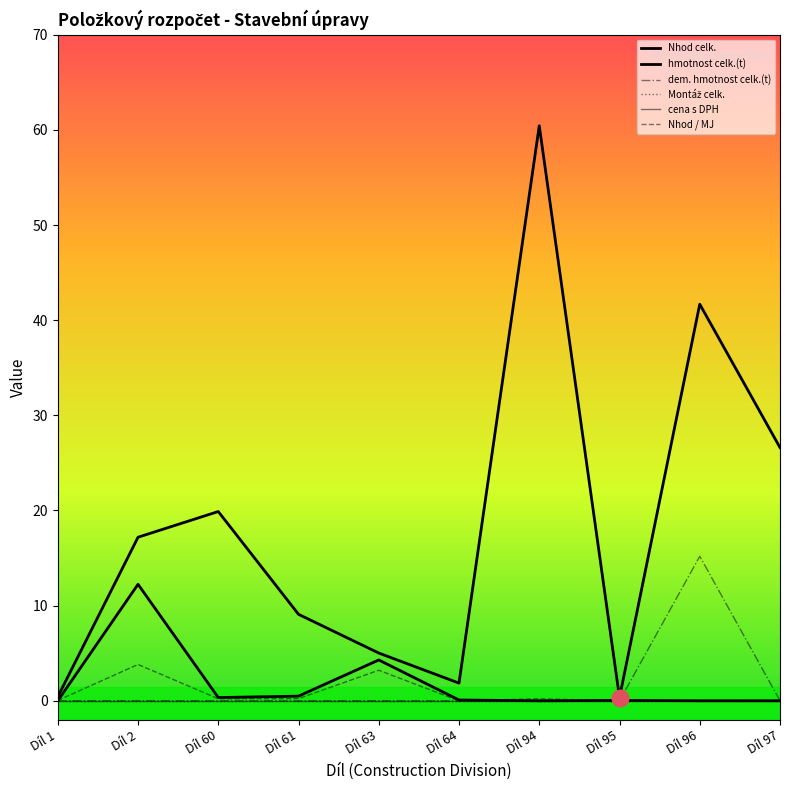

Does the chart display data point markers on the line(s)?

No